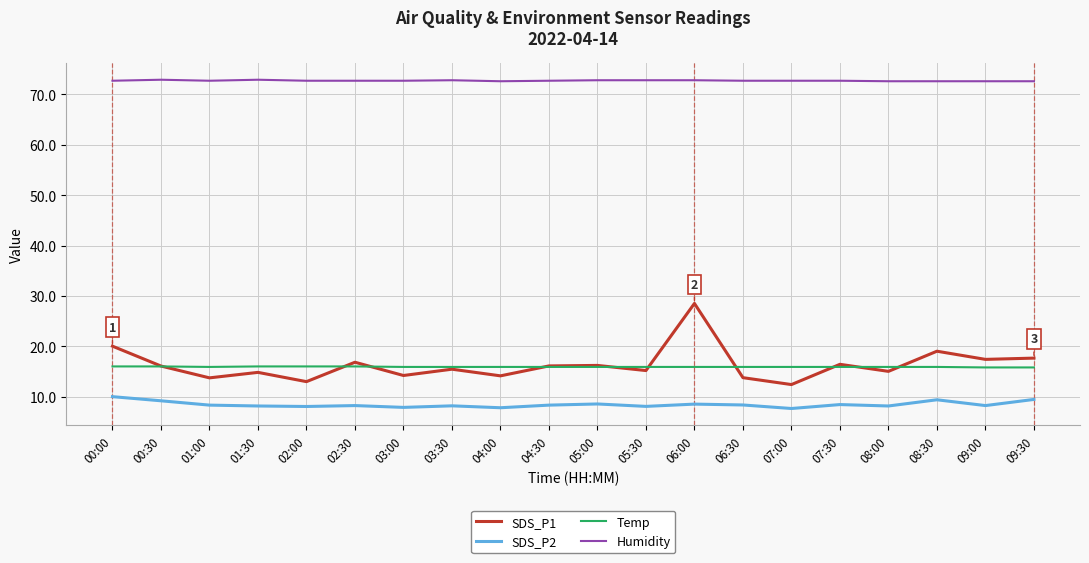

At which label does SDS_P2 first exceed 8?

00:00